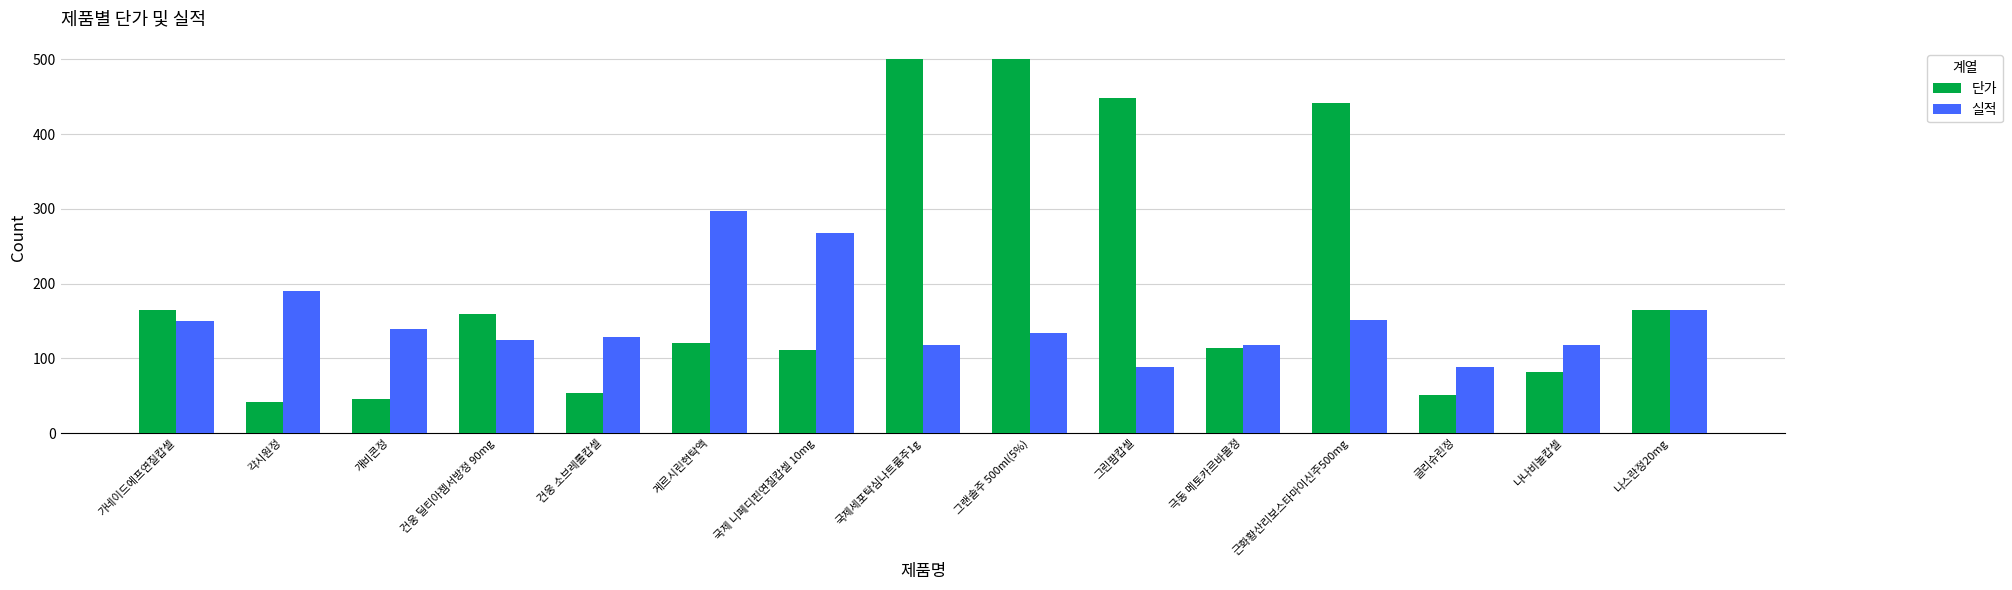

What is the highest value of the 실적 series?

297